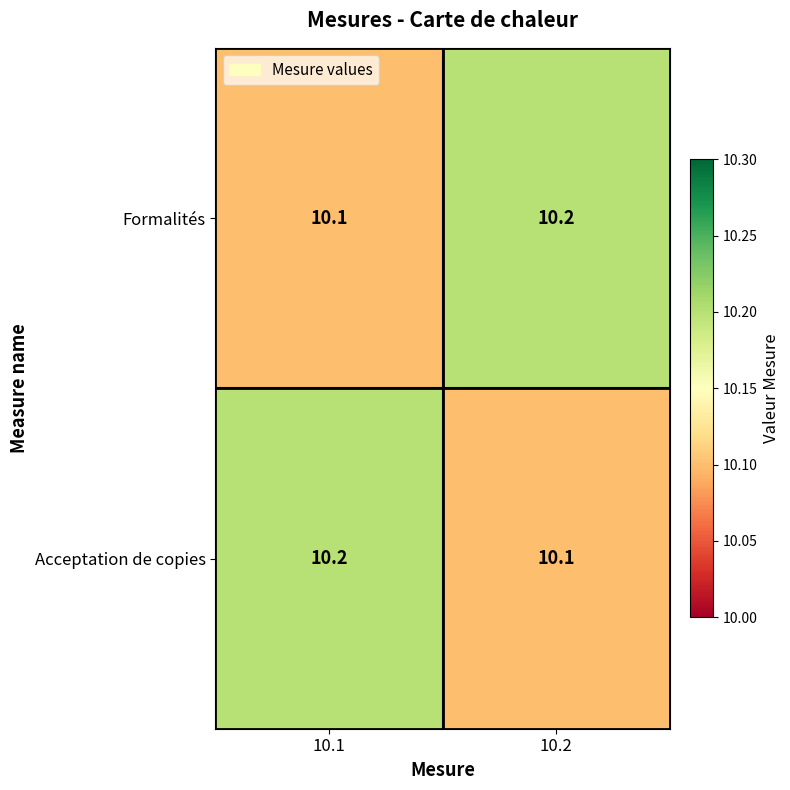

What is the sum of the Acceptation de copies values at 10.1 and 10.2?

20.3